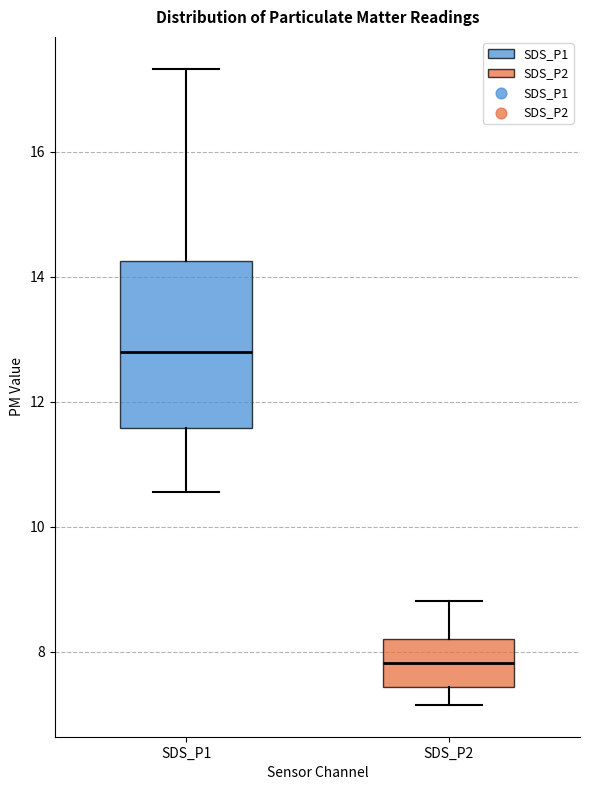

Where does the median line of the box for SDS_P2 sit on the y-axis? The values are not printed on the chart, so give them approximately, as read against the axis.

7.8